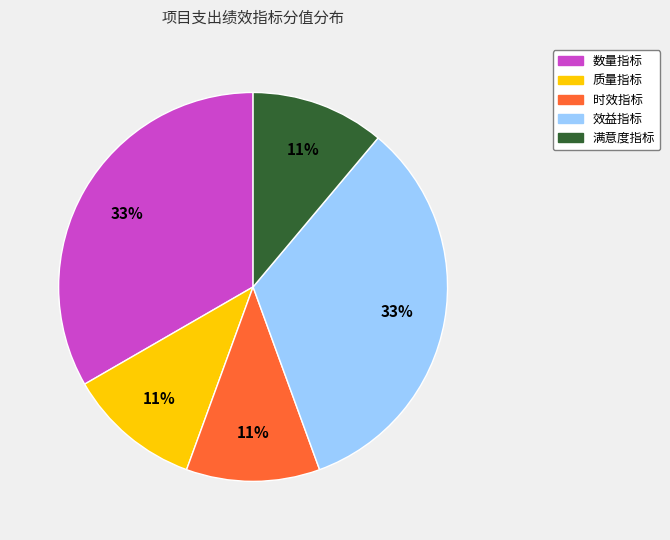

The 质量指标 slice represents 1% of the pie. True or false?

False